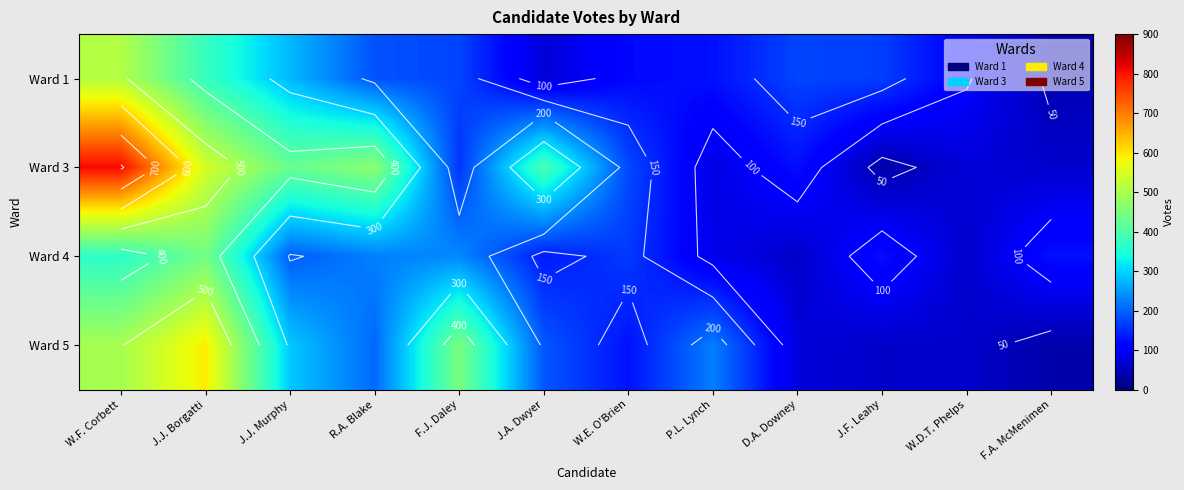

At which label does Ward 5 reach its minimum?

F.A. McMenimen